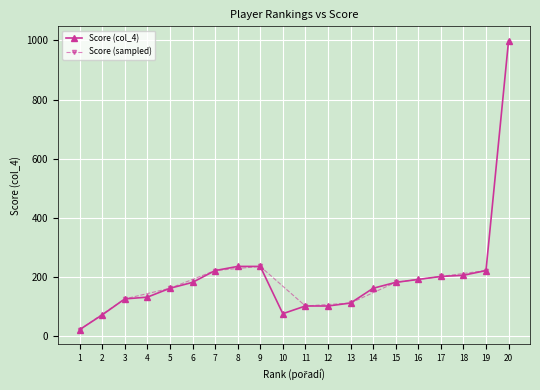

Rank the categories by value from lowest to highest.

1, 2, 10, 11, 12, 13, 3, 4, 5, 14, 6, 15, 16, 17, 18, 7, 19, 8, 9, 20